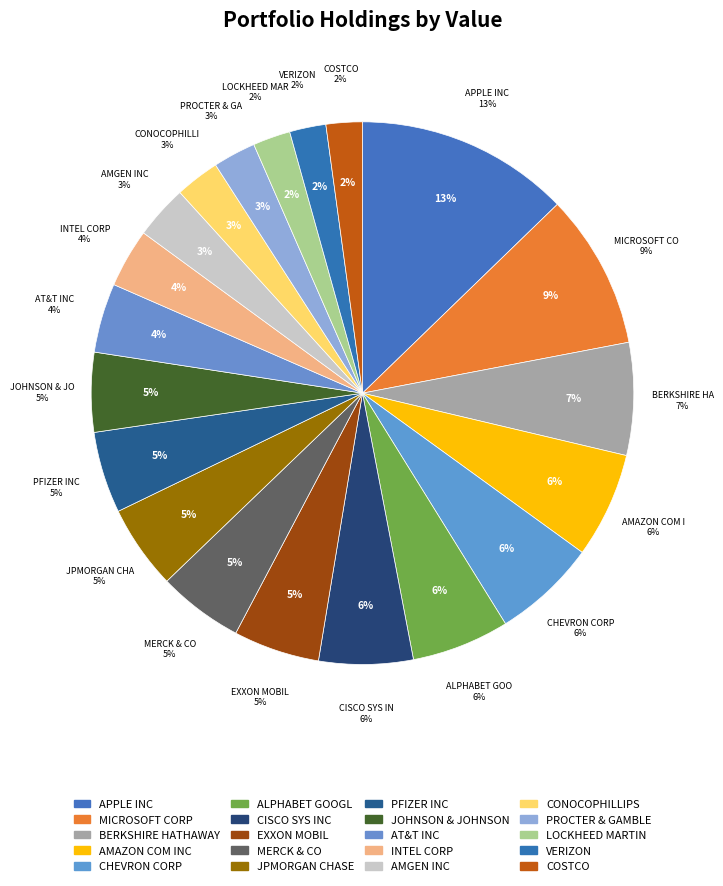

Which slice is the smallest?

COSTCO